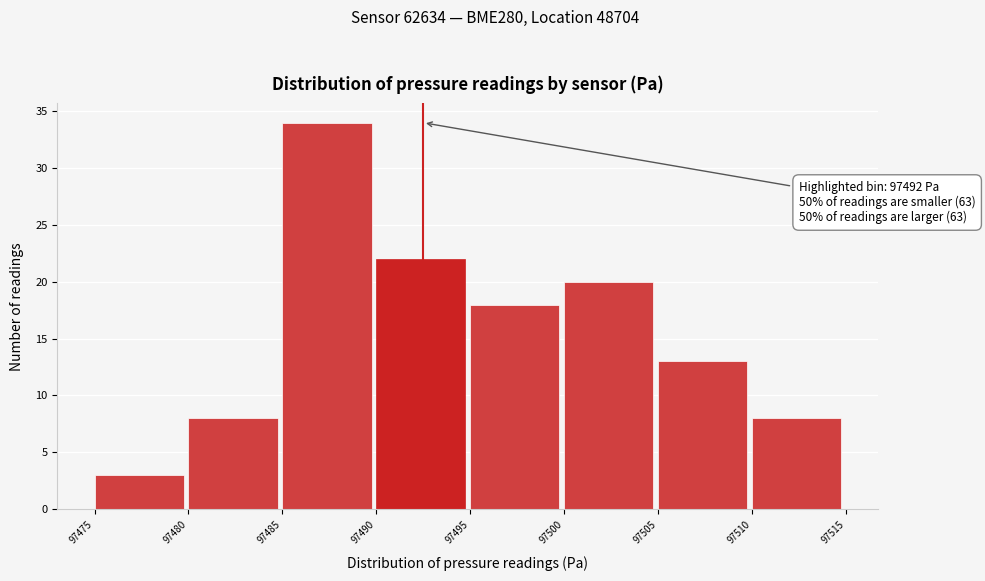

Over which range of the x-axis is the bar tallest?

97485 to 97490